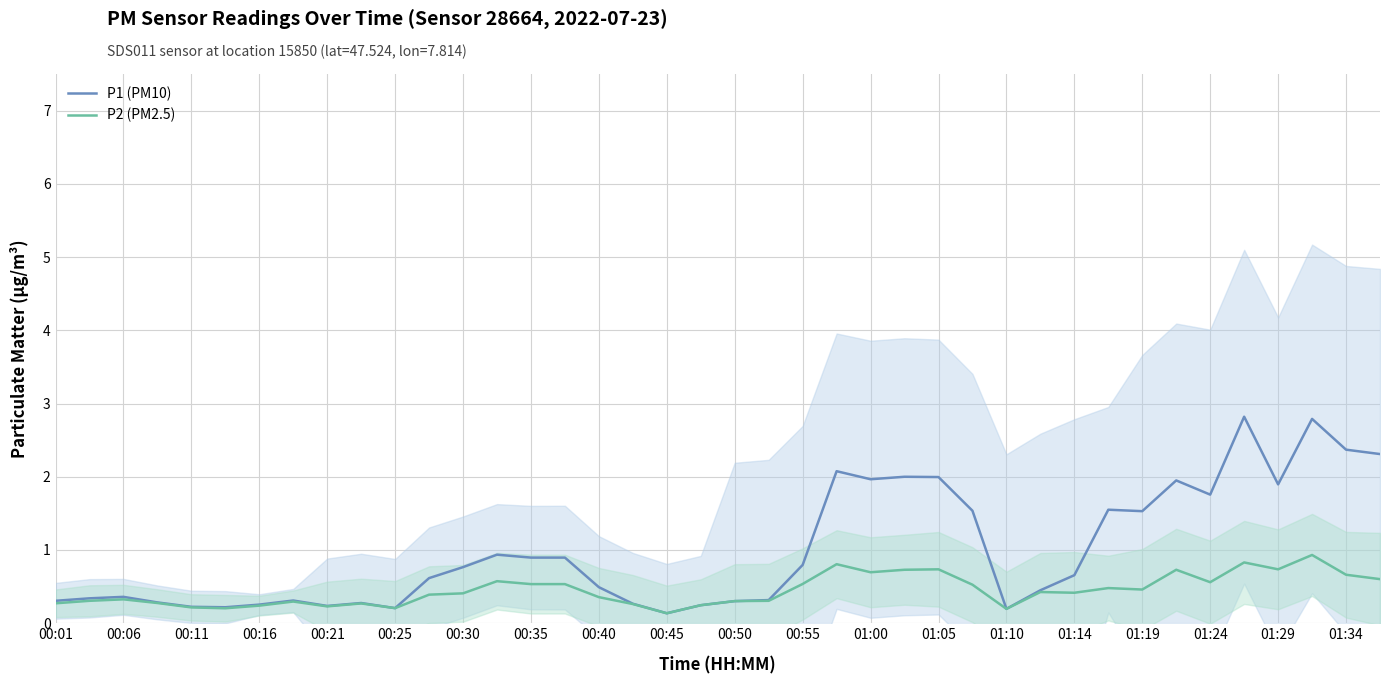

The value of P1 (PM10) at 00:50 is 0.3. True or false?

True